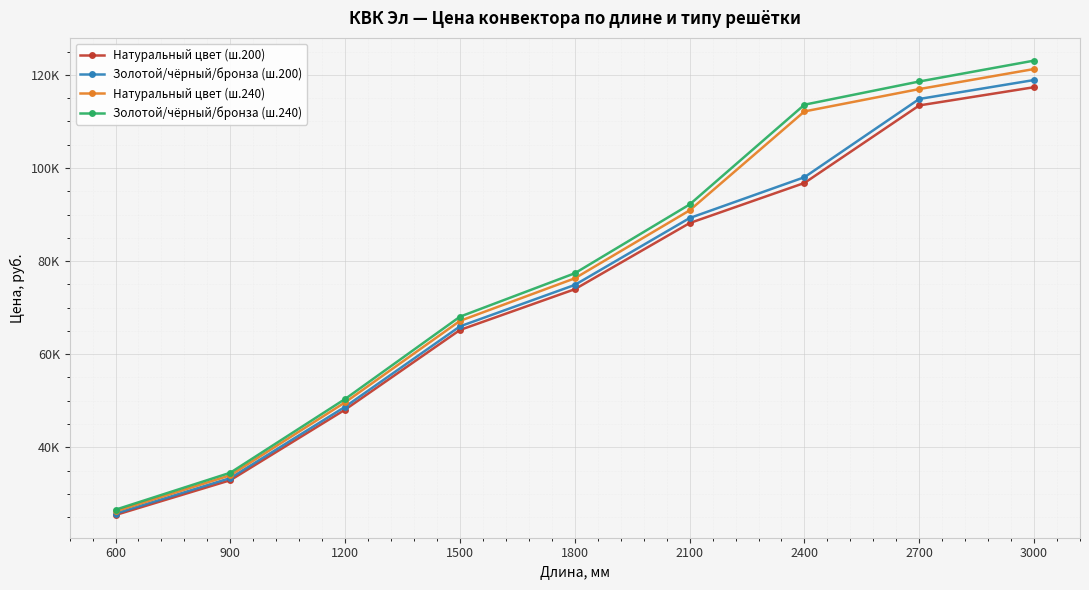

True or false: Золотой/чёрный/бронза (ш.200) has more than 1 interior local peaks.

False